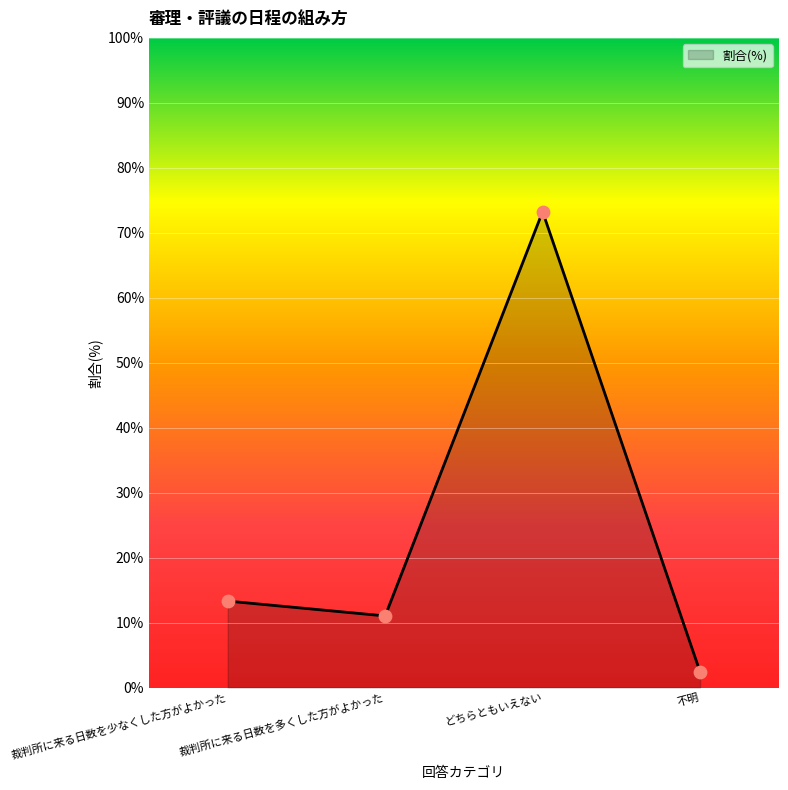

What is the change in value from どちらともいえない to 不明?

-70.8